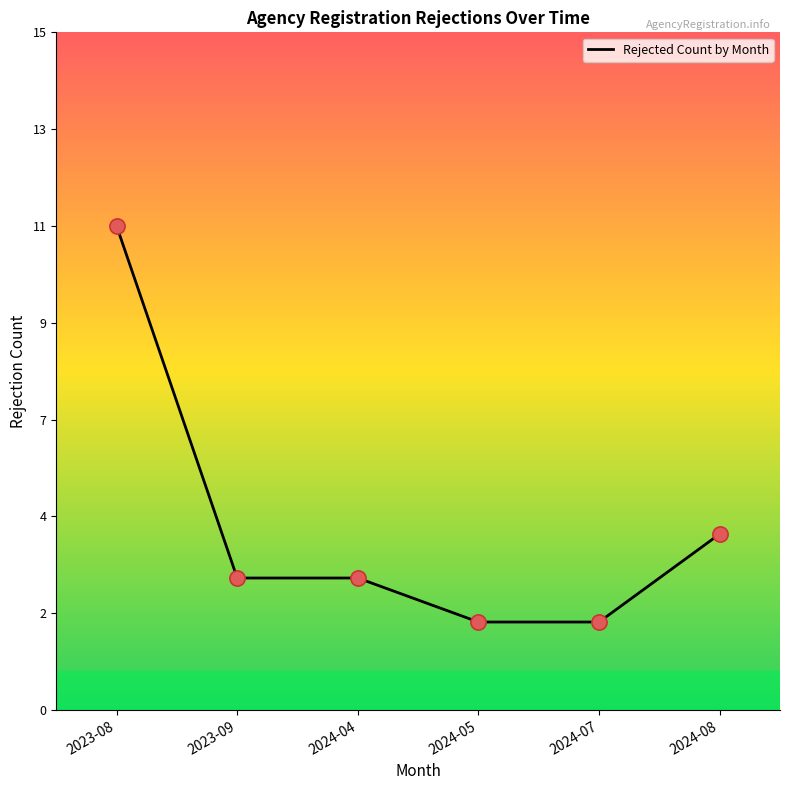

Which has a higher value, 2024-07 or 2023-09?

2023-09